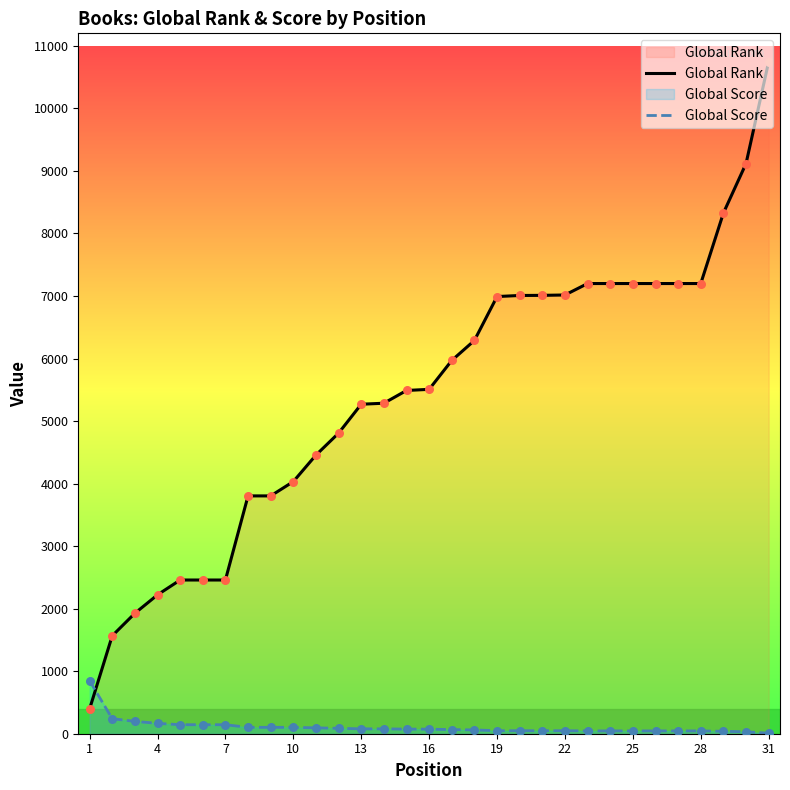

At how many categories does at least one series exceed 277?

31